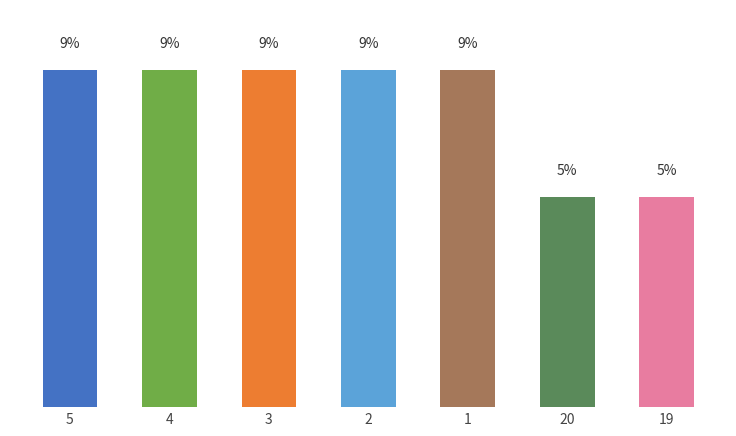

Are the bars horizontal?

No